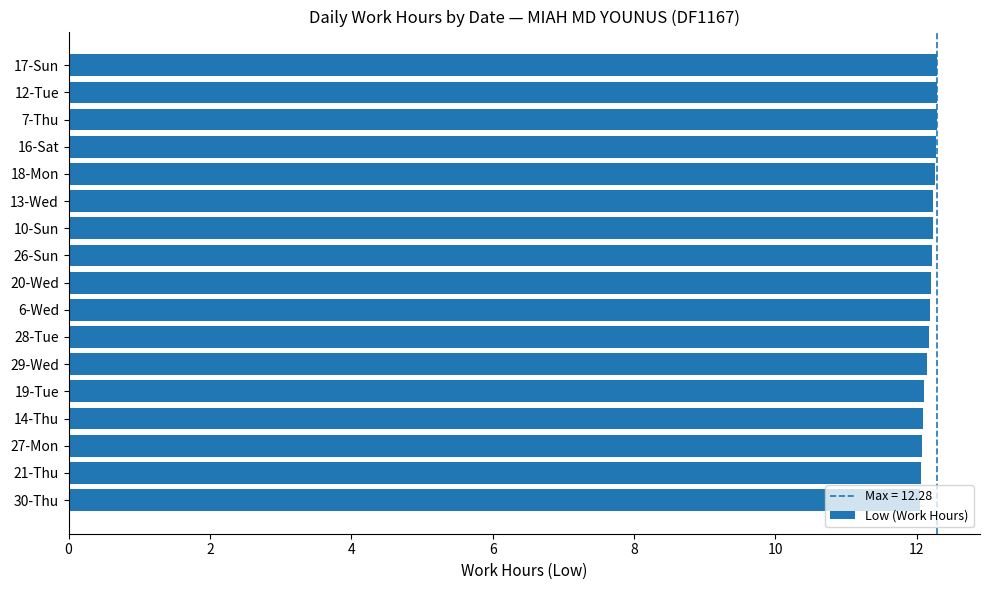

What is the average value?

12.2